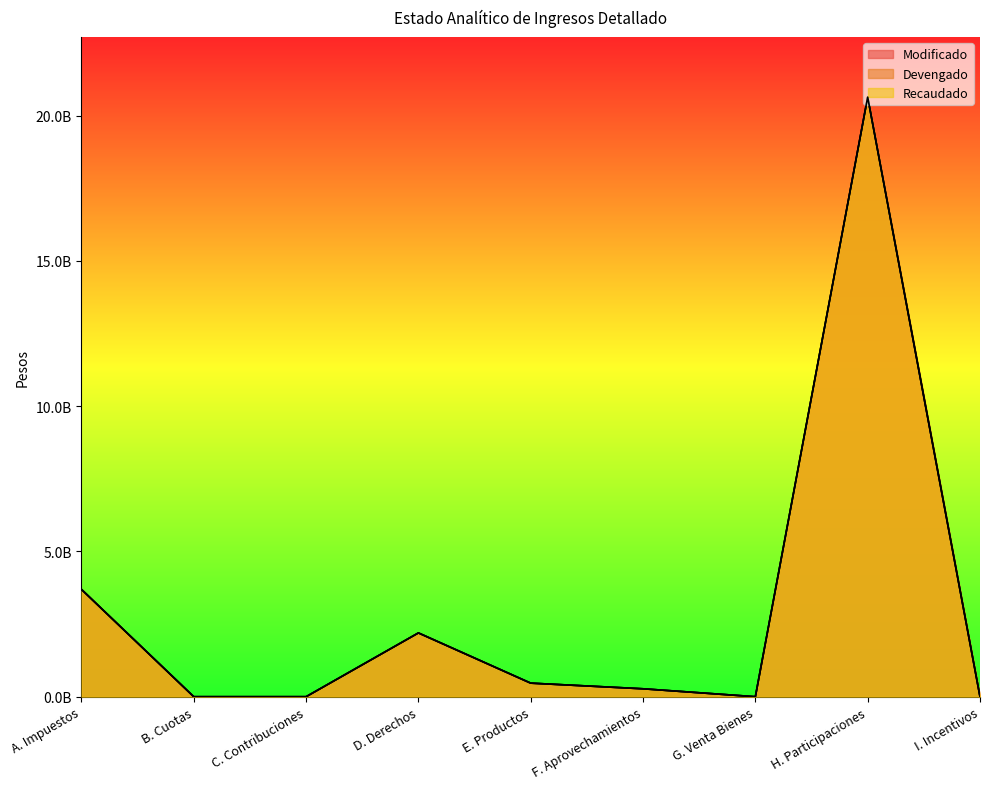

Count the number of categories in the chart.

9